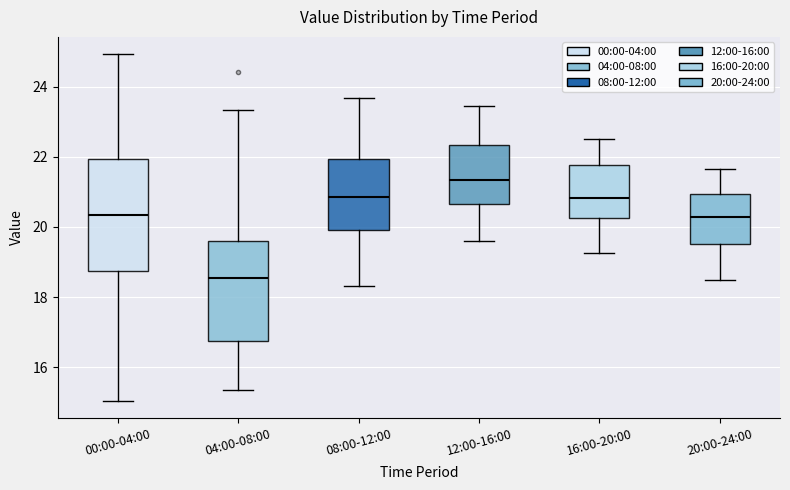

Reading left to right, transcribe this box plot: for each box, give where its median line is, the range the box spans, and where its two whiskers end, as read against the y-axis. The values are not printed on the chart, so give them approximately, as read against the axis.

00:00-04:00: median 20.4, box 18.8 to 22.0, whiskers 15.0 to 25.0
04:00-08:00: median 18.6, box 16.8 to 19.6, whiskers 15.4 to 23.4
08:00-12:00: median 20.8, box 20.0 to 22.0, whiskers 18.4 to 23.6
12:00-16:00: median 21.4, box 20.6 to 22.4, whiskers 19.6 to 23.4
16:00-20:00: median 20.8, box 20.2 to 21.8, whiskers 19.2 to 22.6
20:00-24:00: median 20.2, box 19.6 to 21.0, whiskers 18.6 to 21.6